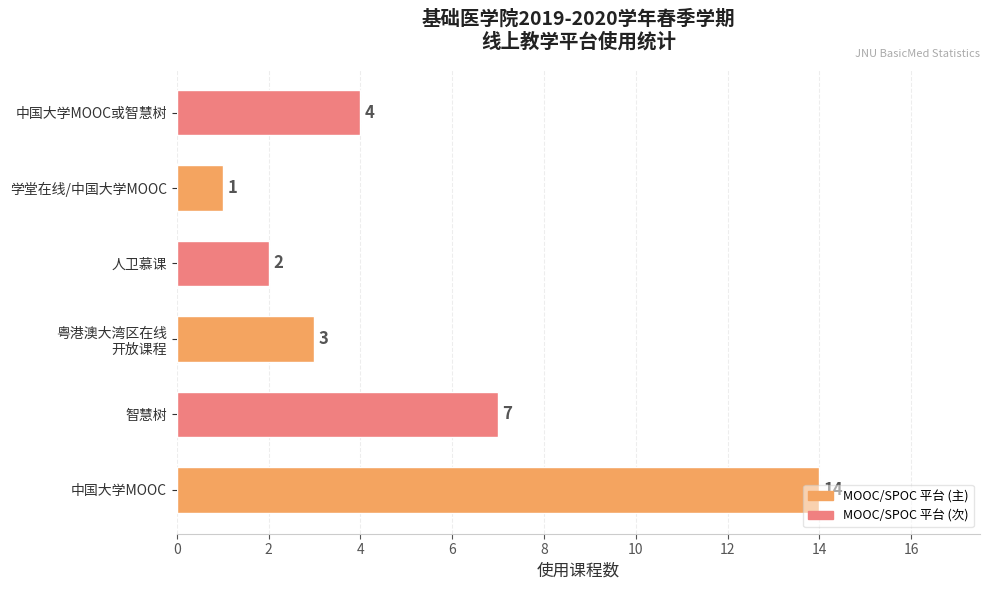

What is the change in value from 中国大学MOOC to 人卫慕课?

-12